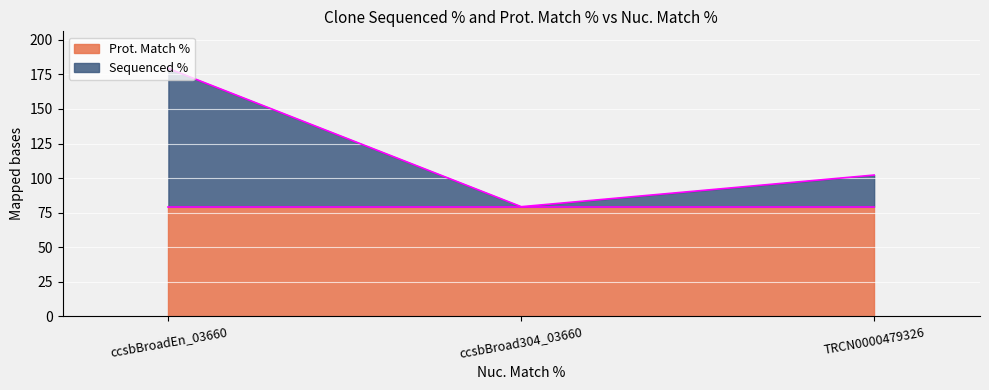

Rank the categories by value from highest to lowest.

ccsbBroadEn_03660, TRCN0000479326, ccsbBroad304_03660